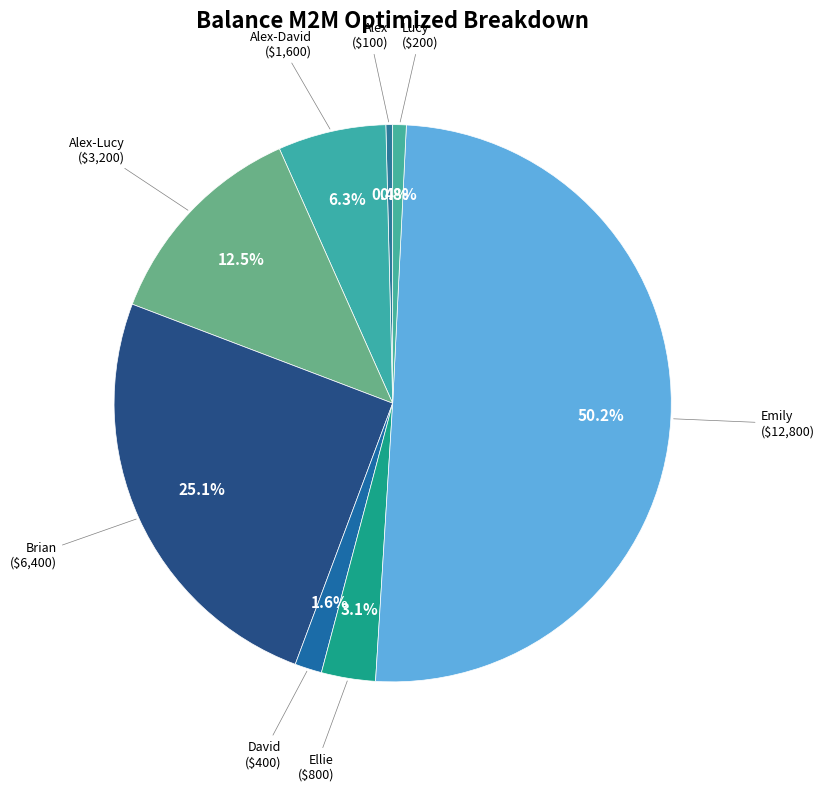

What is the total percentage of Ellie and Alex?

3.5%